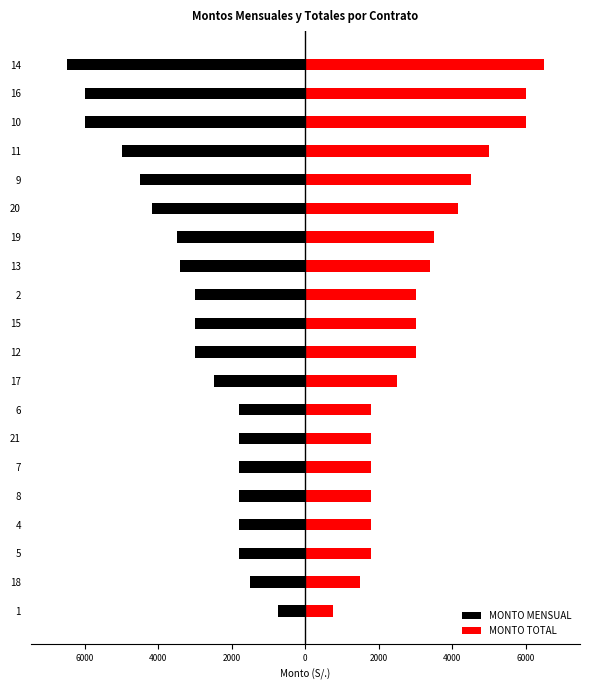

Which series changed the most between 8 and 9?

MONTO MENSUAL